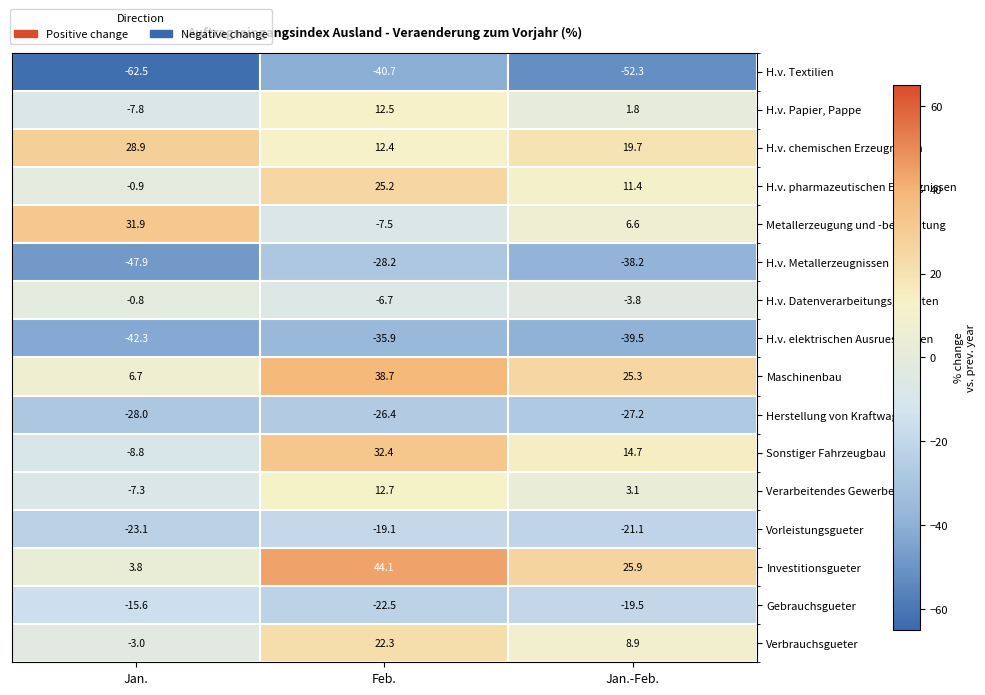

Where is Metallerzeugung und -bearbeitung nearest to the value 12?

Jan.-Feb.